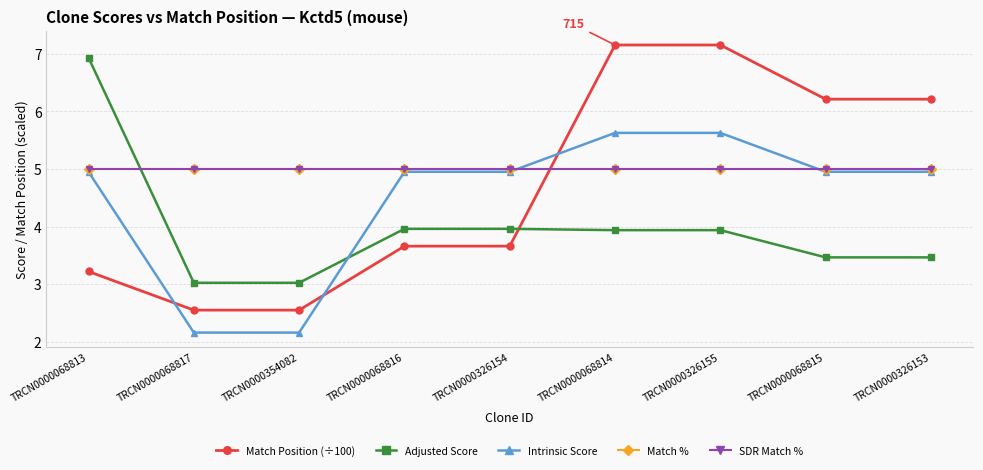

Reading left to right, transcribe all the data shown in this chart.

Match Position (÷100): 3.2	2.5	2.5	3.7	3.7	7.2	7.2	6.2	6.2
Adjusted Score: 6.9	3.0	3.0	4.0	4.0	3.9	3.9	3.5	3.5
Intrinsic Score: 5.0	2.2	2.2	5.0	5.0	5.6	5.6	5.0	5.0
Match %: 5.0	5.0	5.0	5.0	5.0	5.0	5.0	5.0	5.0
SDR Match %: 5.0	5.0	5.0	5.0	5.0	5.0	5.0	5.0	5.0